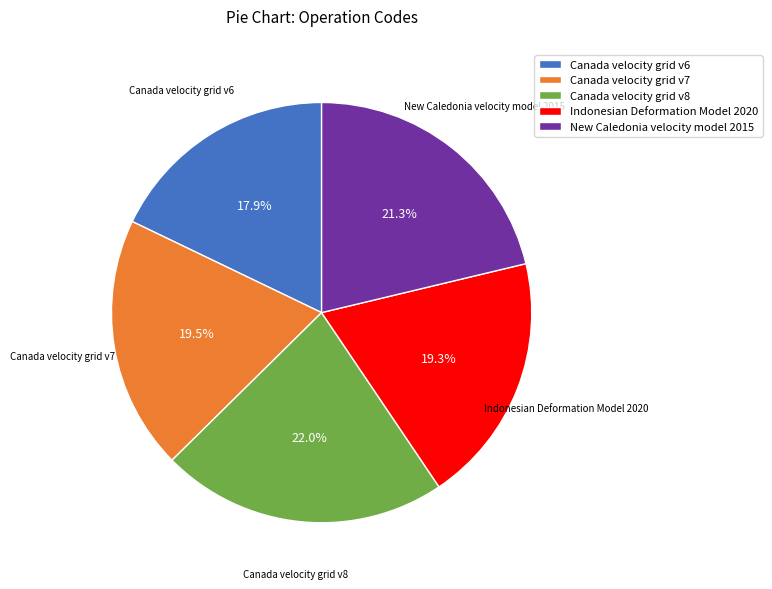

Do Indonesian Deformation Model 2020 and Canada velocity grid v6 together represent more than half of the pie?

No